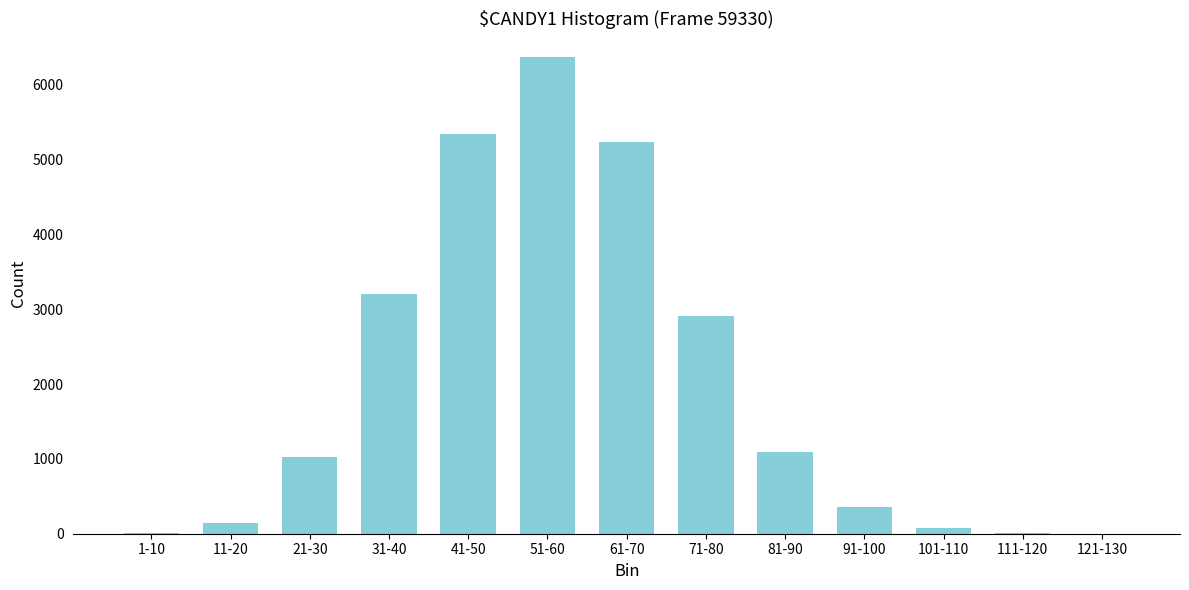

Which category has the highest value across all series?

51-60